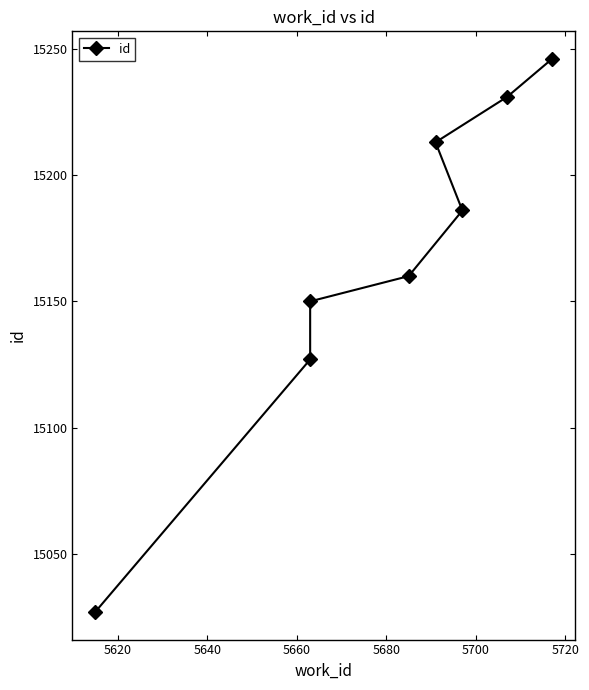

What is the value of the 1st point from the left?

15027